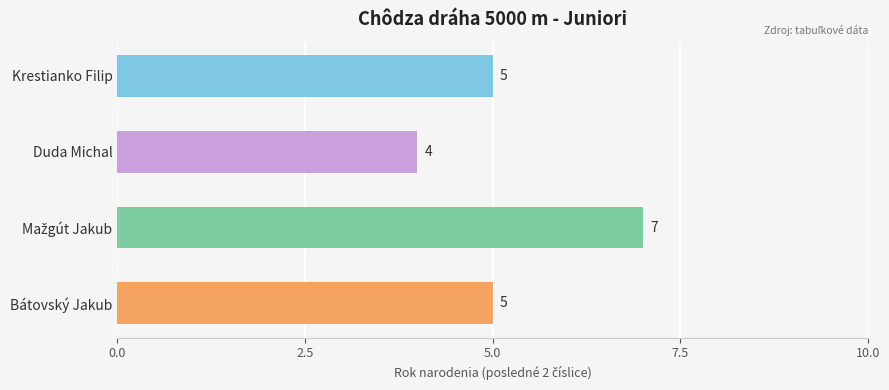

Between Duda Michal and Krestianko Filip, which is larger?

Krestianko Filip